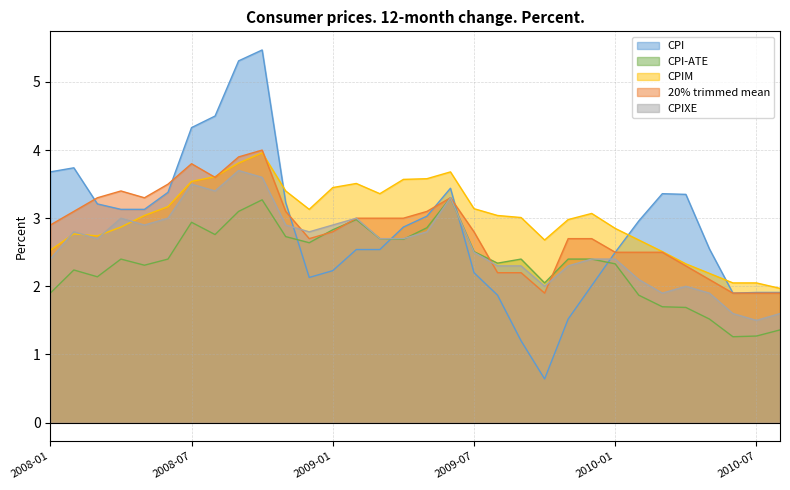

True or false: CPI and CPIXE cross at least once.

True